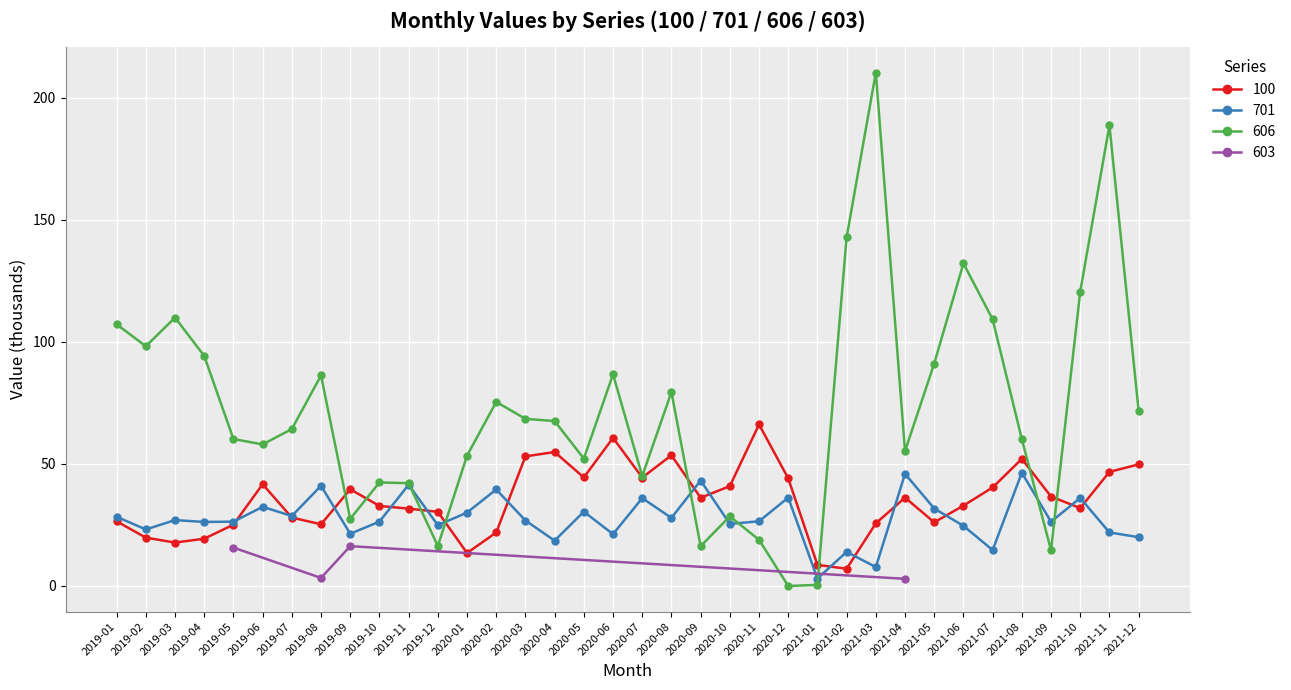

What is the sum of the 701 values at 2020-06 and 2019-10?

47.6